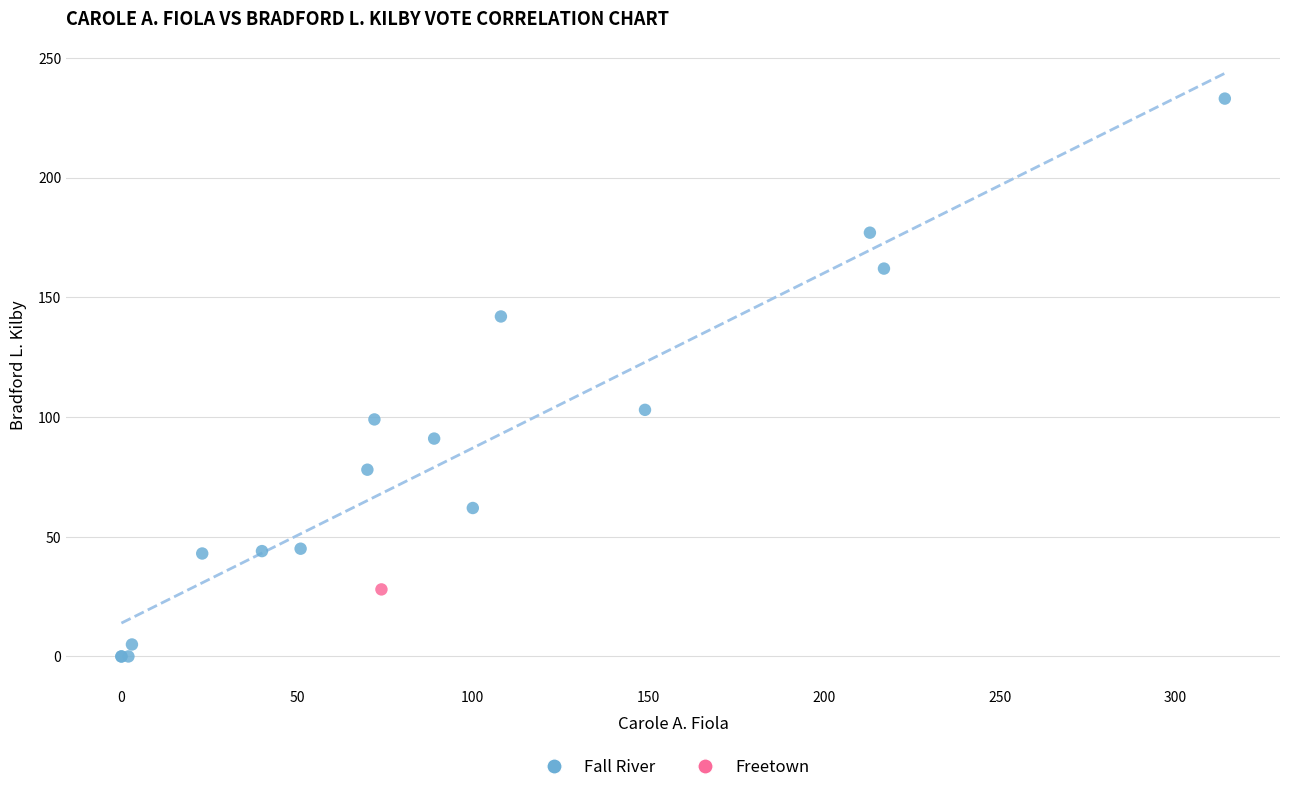

What are all the series names shown in the legend?

Fall River, Freetown